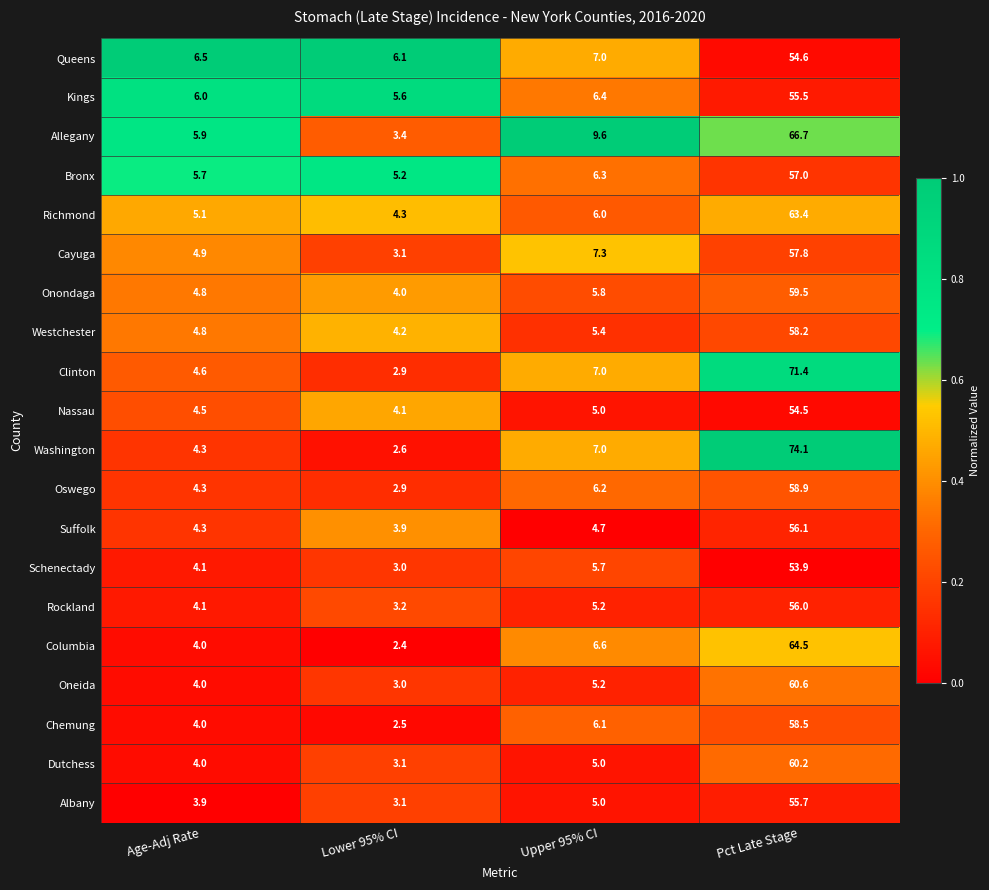

What is the difference between the Richmond values at Pct Late Stage and Age-Adj Rate?

58.3